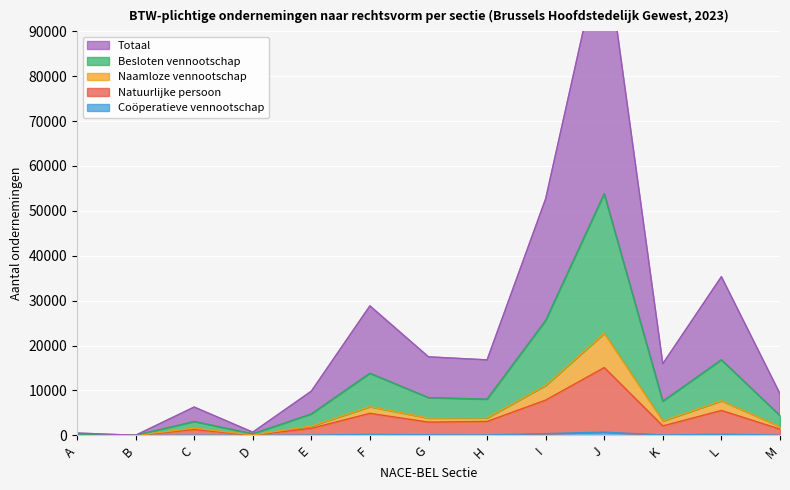

Count the number of categories in the chart.

13